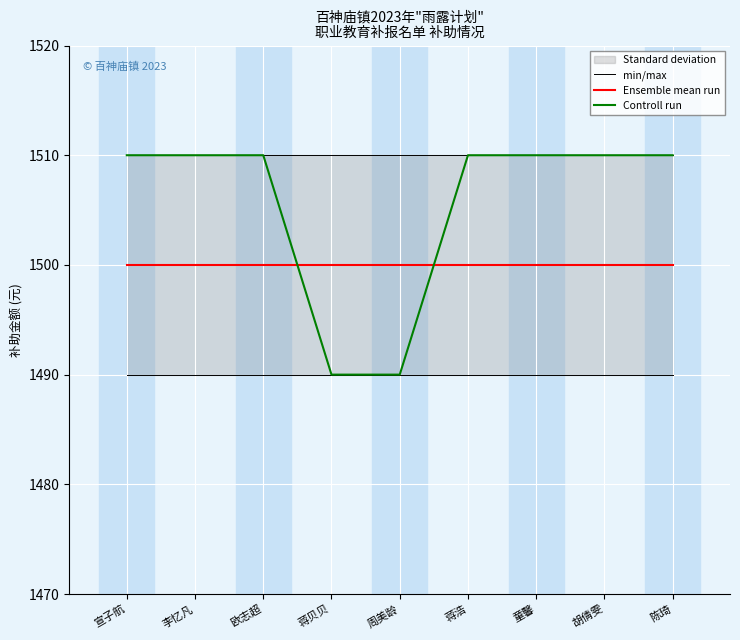

What is the approximate value of Controll run at 宣子航?

1510.0